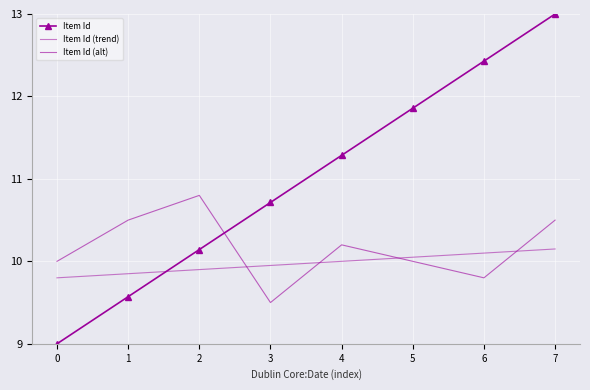

What is the average value of the Item Id (alt) series?

10.2